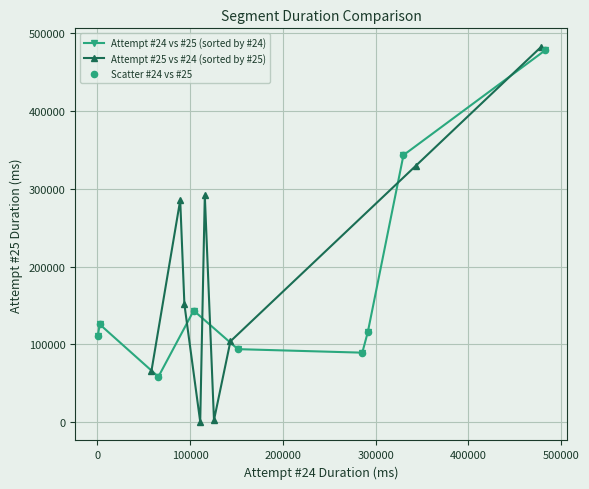

Which series has the widest spread of Y values?

Attempt #25 vs #24 (sorted by #25)